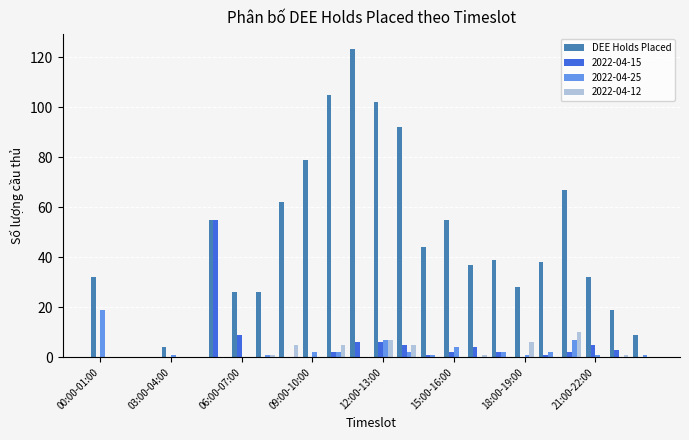

What is the sum of all 2022-04-25 values?

53